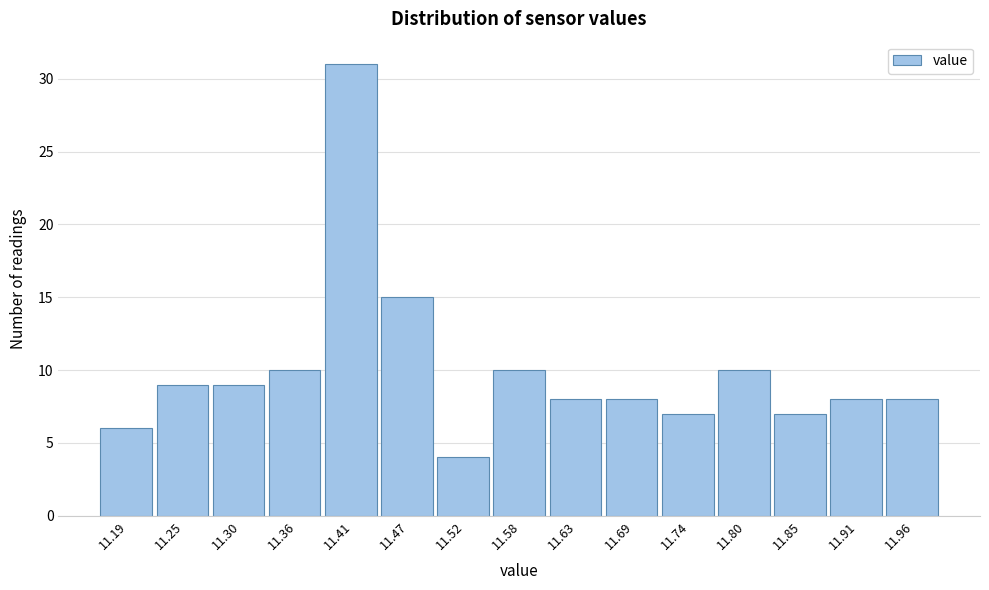

Reading right to left, extract all data points from this chart.

11.96=8	11.91=8	11.85=7	11.80=10	11.74=7	11.69=8	11.63=8	11.58=10	11.52=4	11.47=15	11.41=31	11.36=10	11.30=9	11.25=9	11.19=6